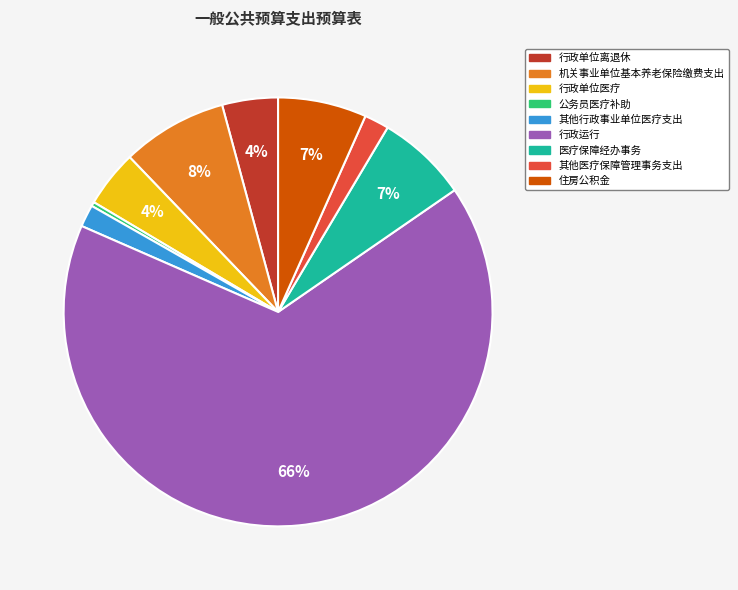

Does 机关事业单位基本养老保险缴费支出 represent more than half of the total?

No